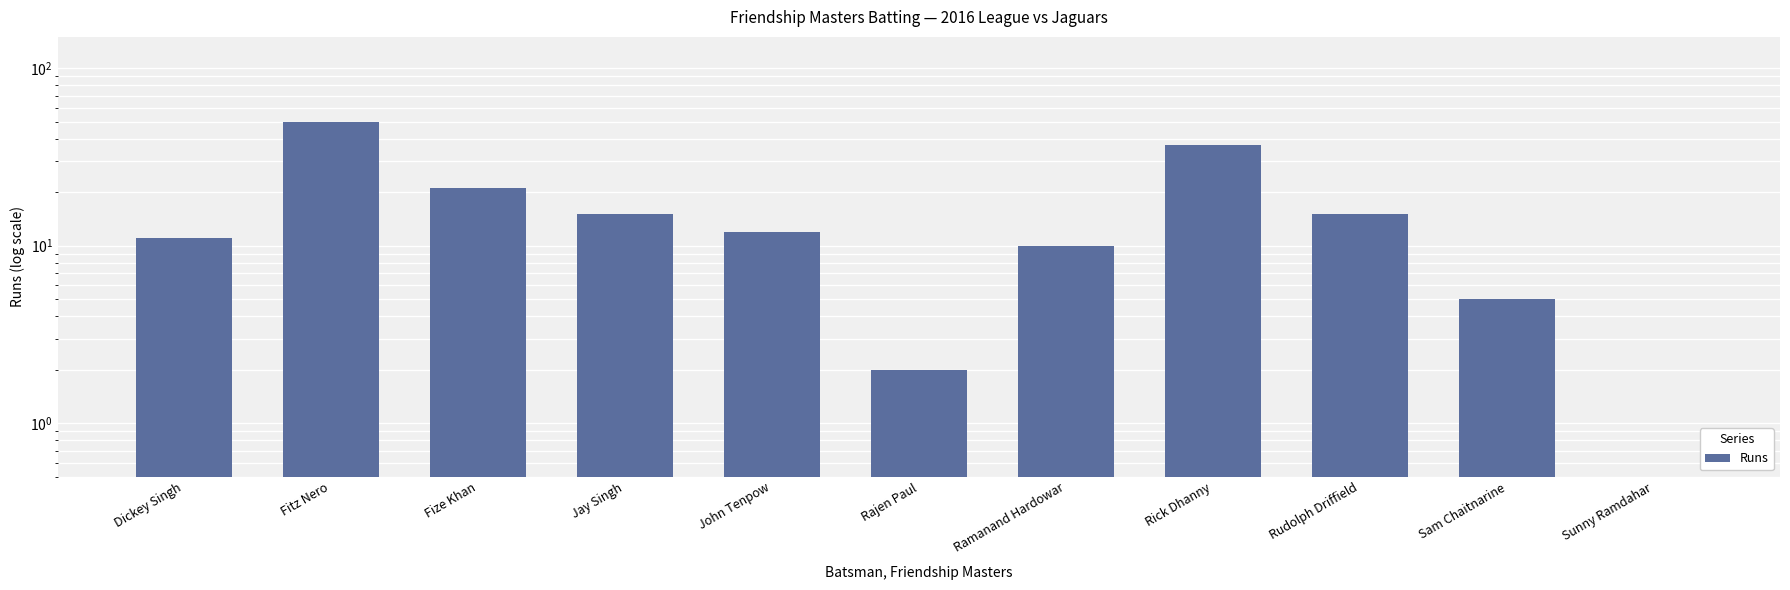

How many distinct data groups are displayed?

1